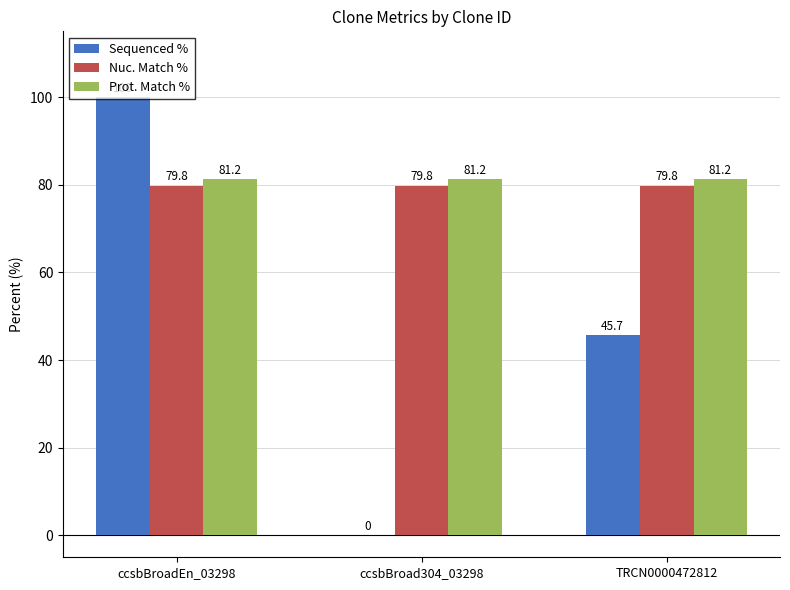

How many groups of bars are there?

3